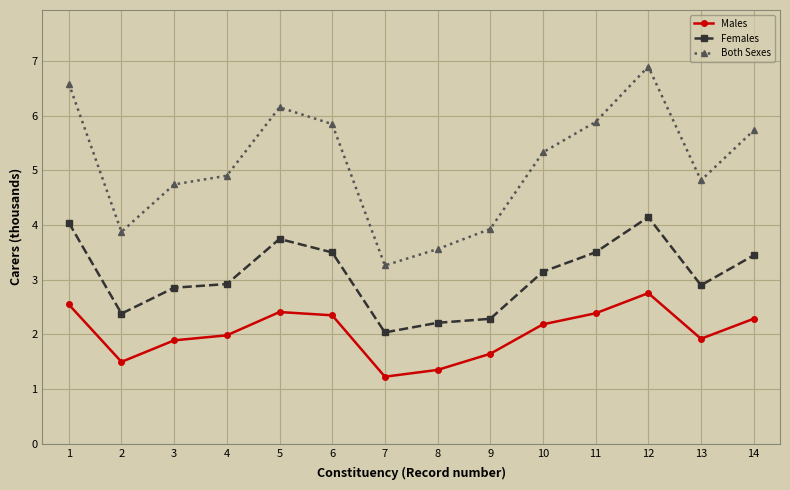

What is the sum of the Females values at 4 and 11?

6.4